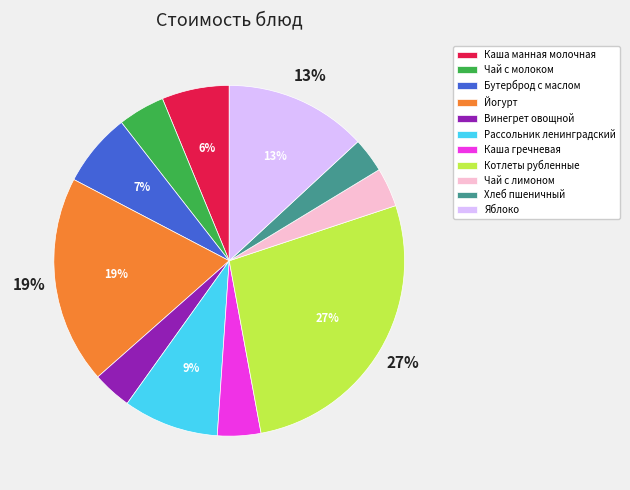

True or false: Йогурт accounts for 30% of the total.

False